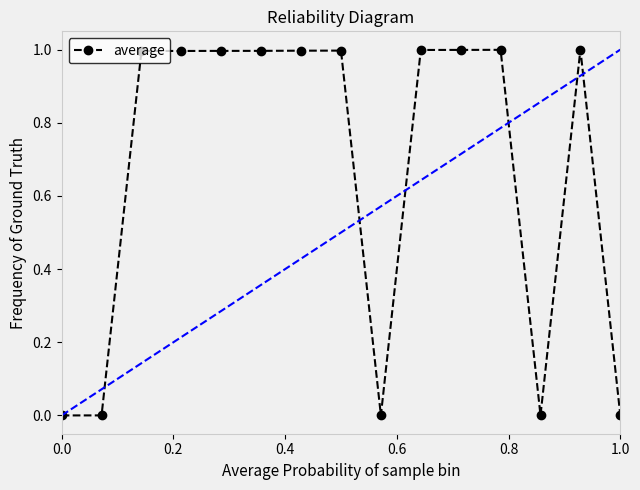

True or false: there are more than 2 points higher than both neighbors.

True